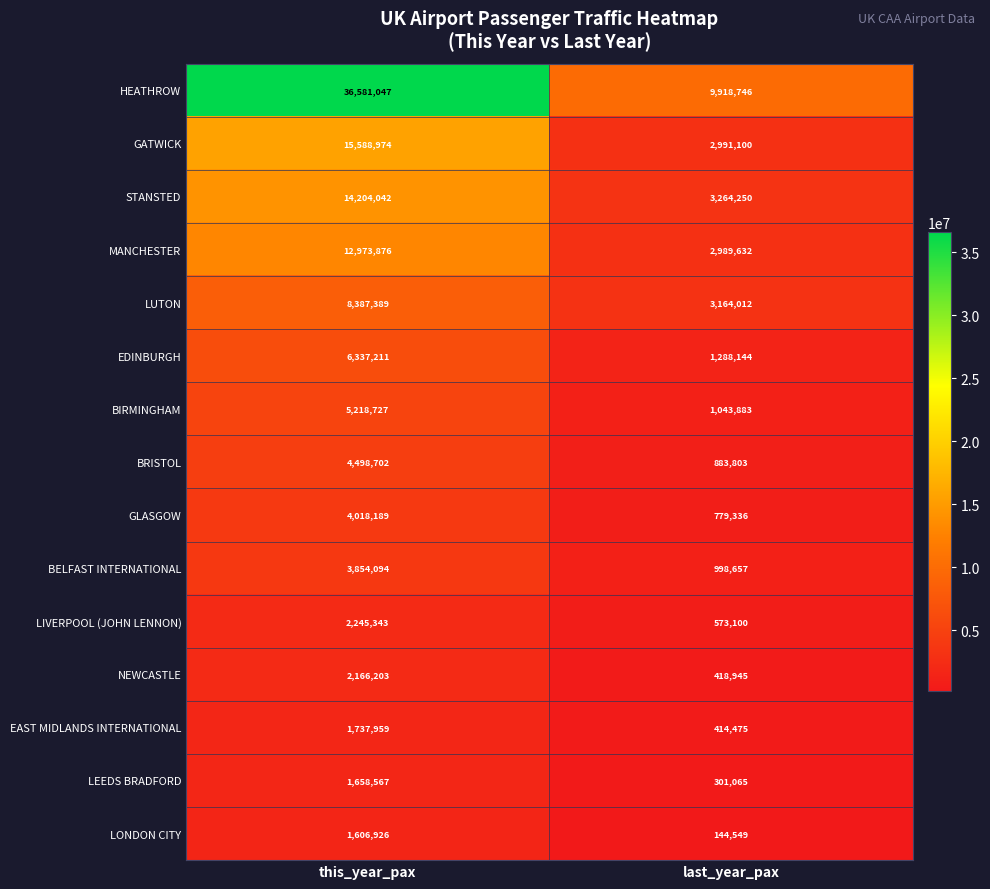

List the series in order of their peak value, highest first.

HEATHROW, GATWICK, STANSTED, MANCHESTER, LUTON, EDINBURGH, BIRMINGHAM, BRISTOL, GLASGOW, BELFAST INTERNATIONAL, LIVERPOOL (JOHN LENNON), NEWCASTLE, EAST MIDLANDS INTERNATIONAL, LEEDS BRADFORD, LONDON CITY